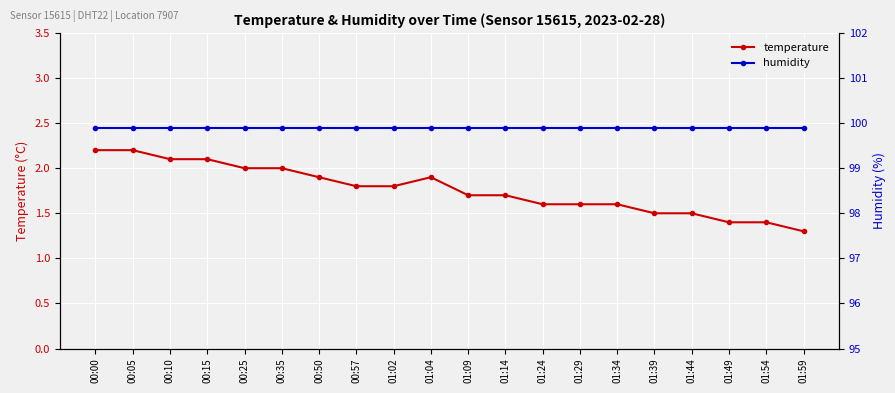

How many data points does each series have?

20